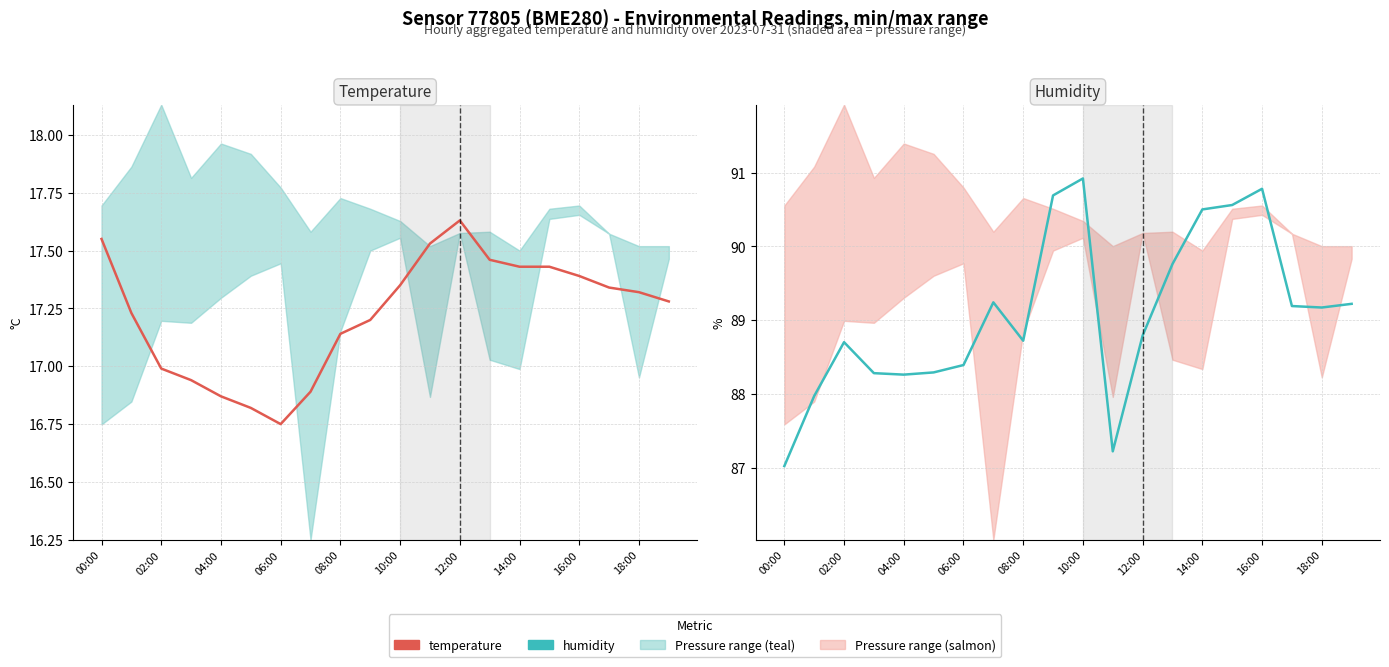

Which series has the largest total across all categories?

humidity